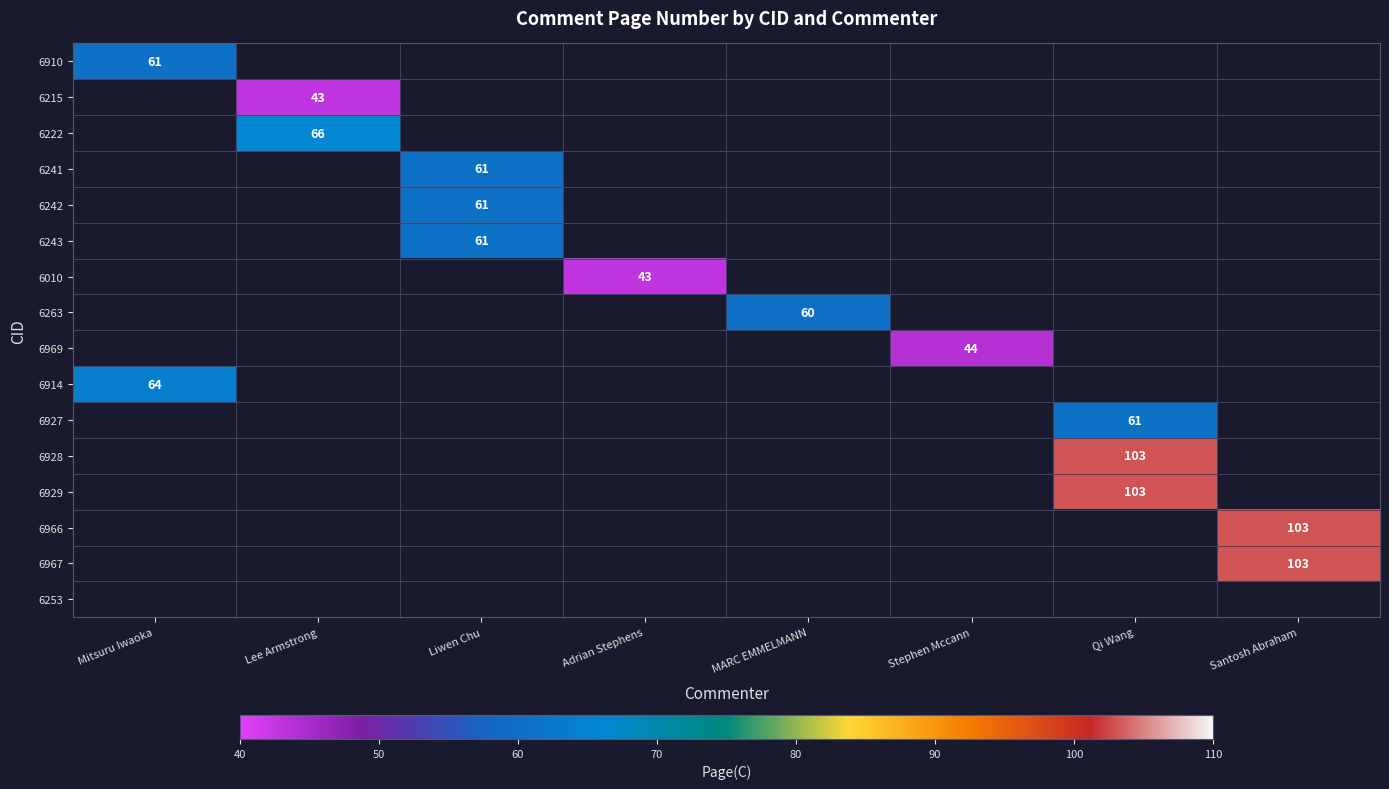

The value of 6966 at Santosh Abraham is 31. True or false?

False